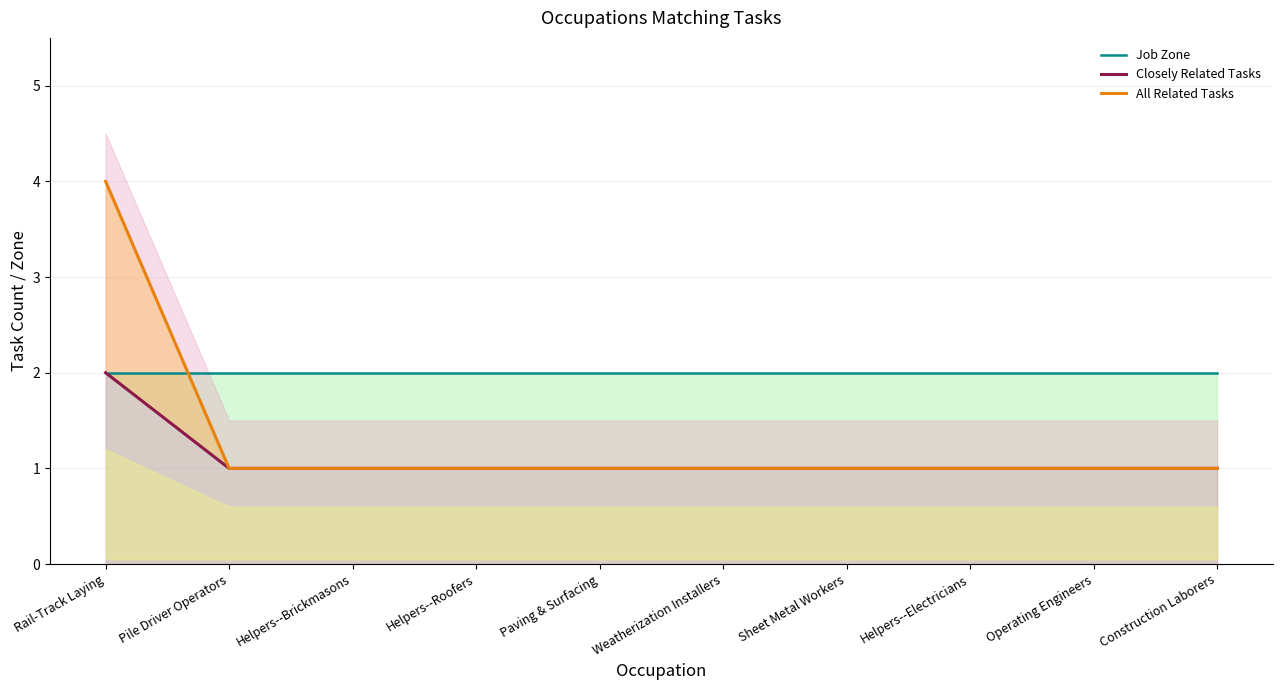

What value does the Closely Related Tasks series have at Sheet Metal Workers?

1